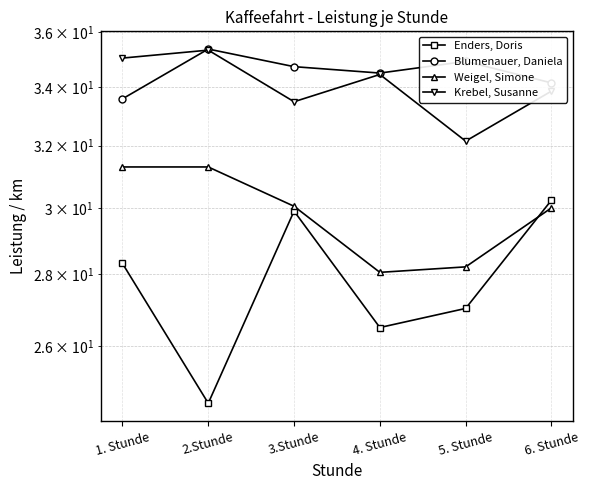

Is the value of Krebel, Susanne at 4. Stunde greater than the value of Enders, Doris at 4. Stunde?

Yes